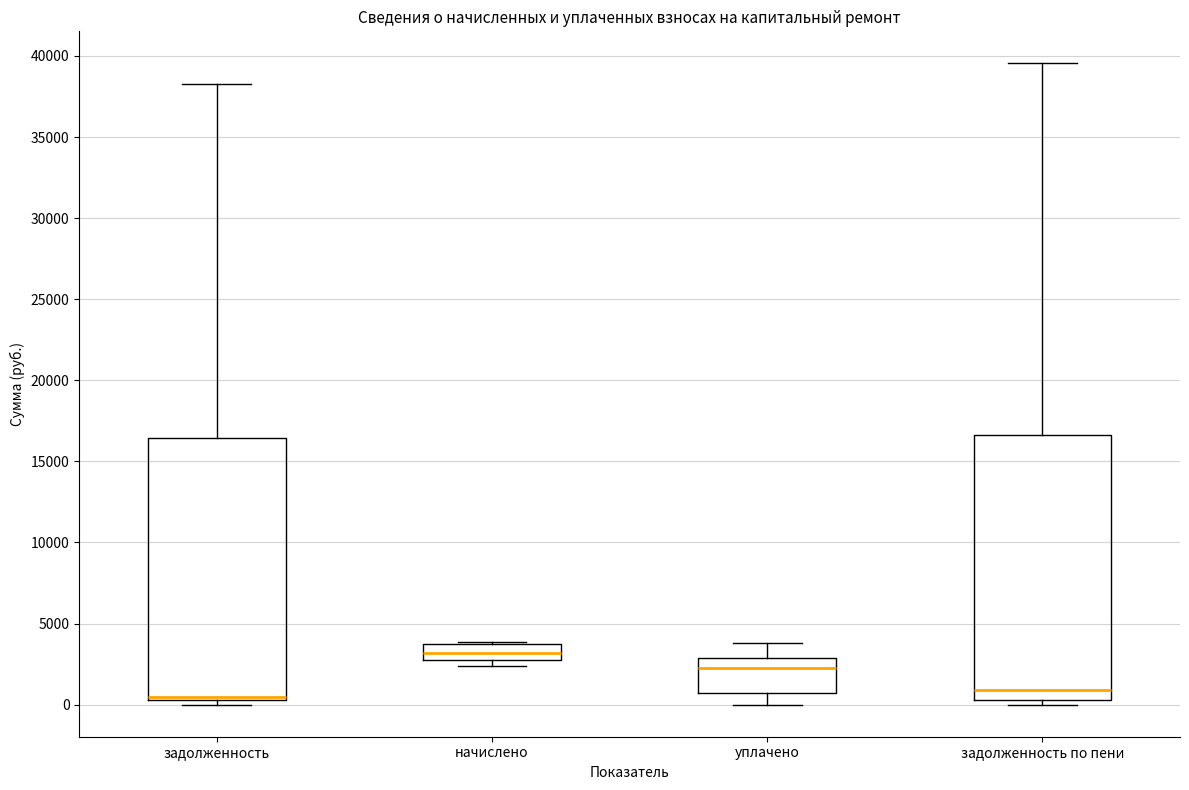

Reading left to right, read every box against the y-axis: the position of its median line, the range the box covers, and the ends of its whiskers. The values are not printed on the chart, so give them approximately, as read against the axis.

задолженность: median 500 (just above the box's lower edge), box 500 to 16500, whiskers 0 to 38500
начислено: median 3000, box 2500 to 3500, whiskers 2500 (just below the box's lower edge) to 4000
уплачено: median 2500, box 500 to 3000, whiskers 0 to 4000
задолженность по пени: median 1000, box 500 to 16500, whiskers 0 to 39500